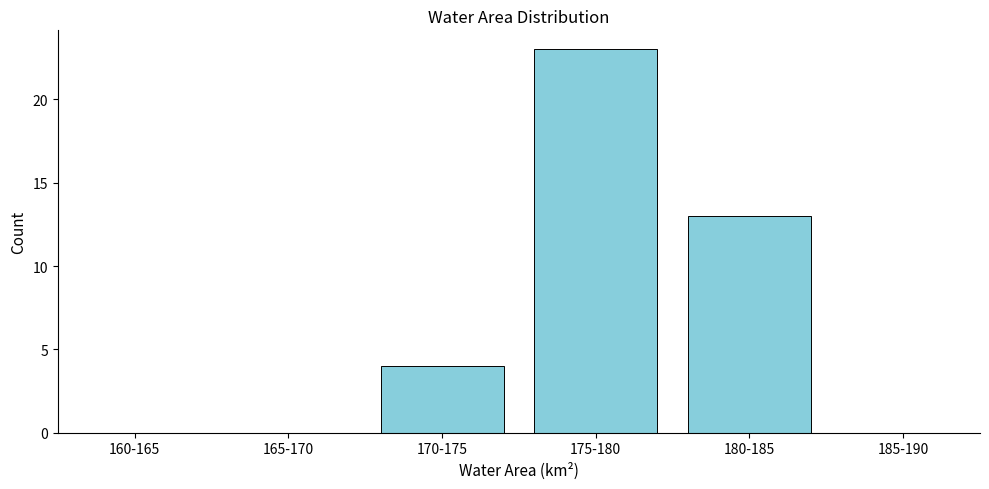

Reading left to right, transcribe all the data shown in this chart.

160-165=0	165-170=0	170-175=4	175-180=23	180-185=13	185-190=0